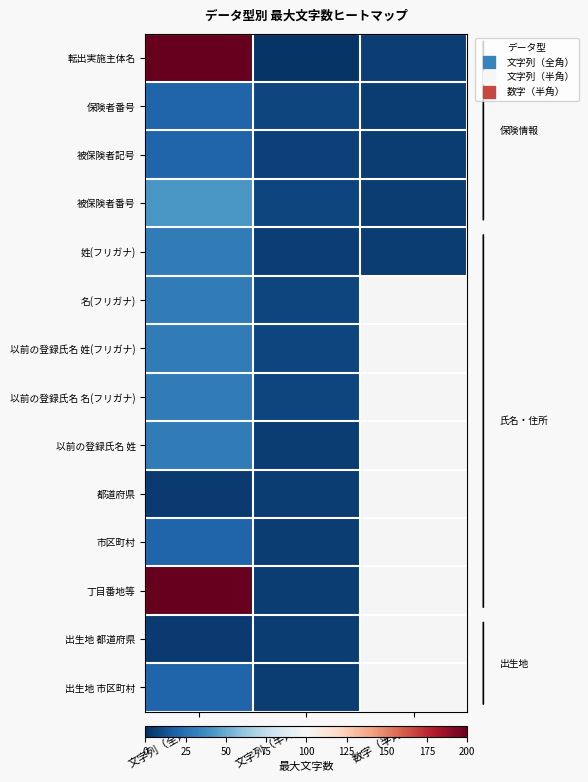

True or false: 丁目番地等 has a value of 8.9 at 文字列（半角）.

False